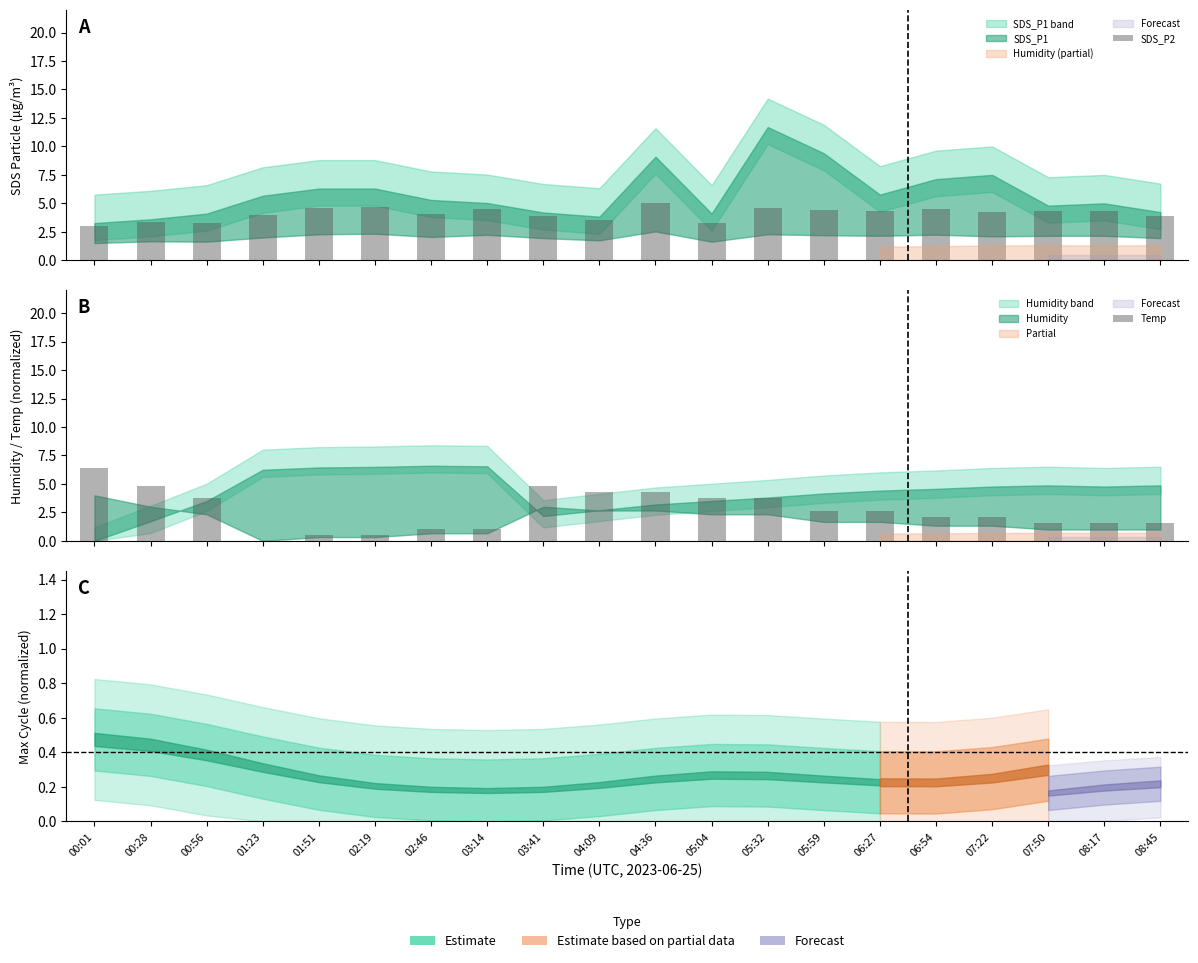

Where does the Temp series first go above 2?

00:01